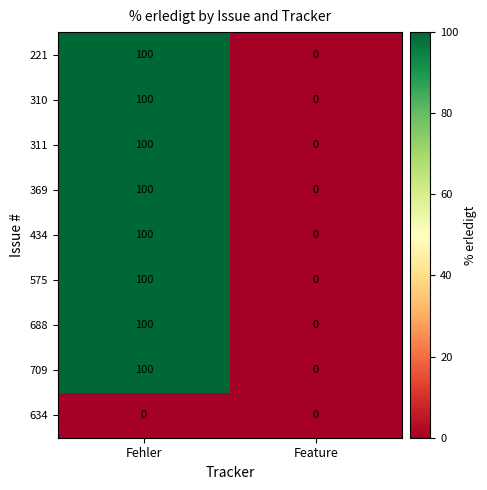

How many categories are shown in the chart?

2